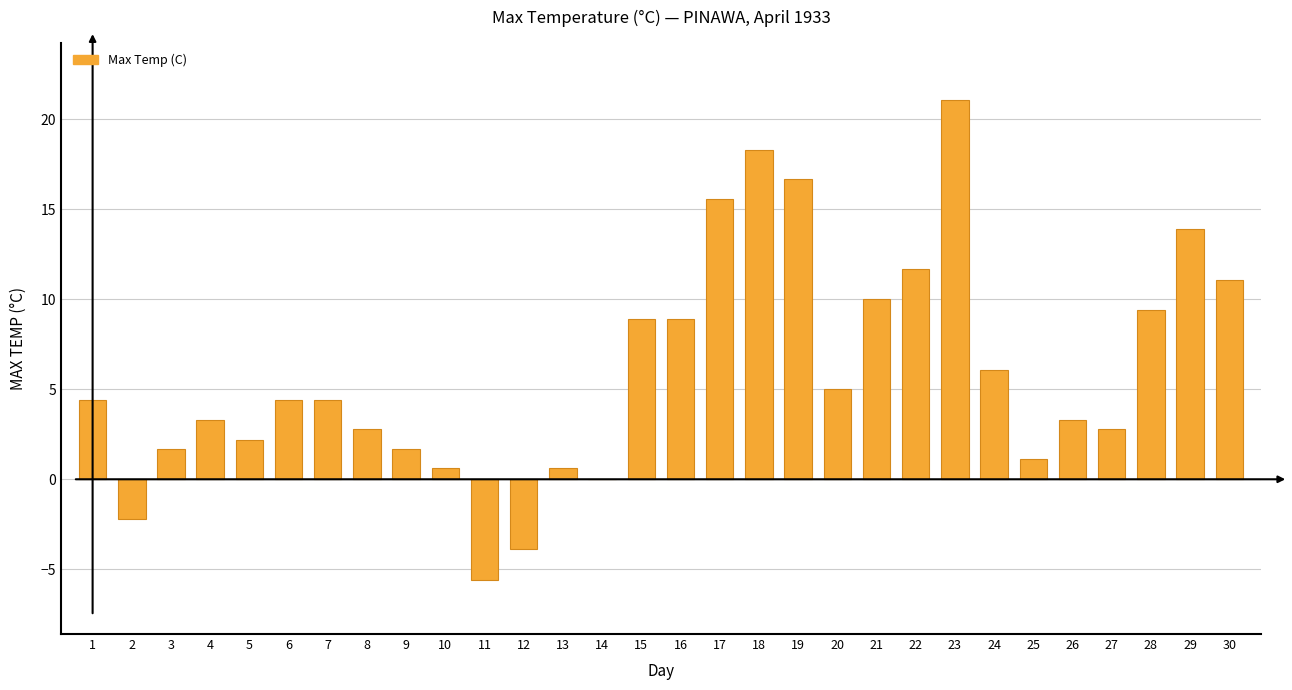

What is the ratio of the value at 3 to the value at 6?

0.4